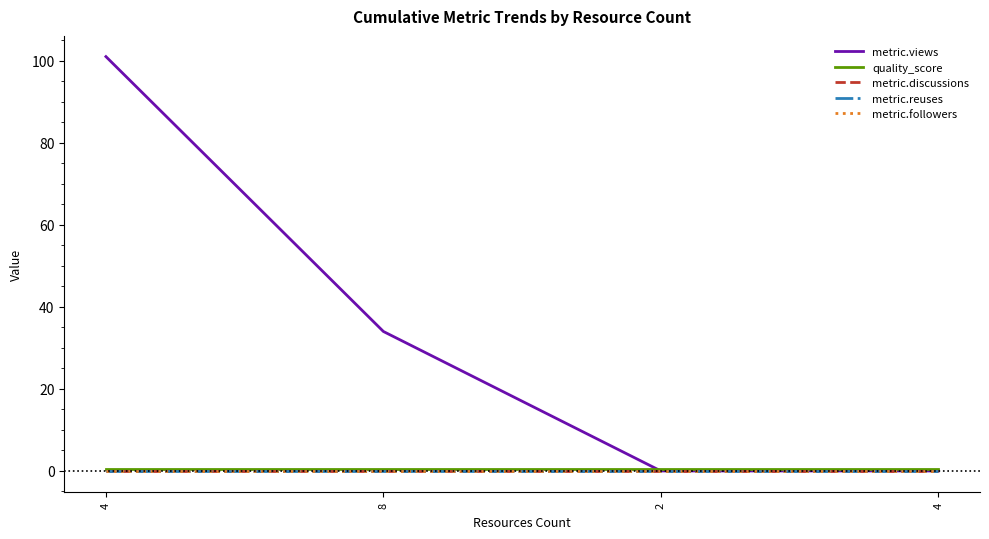

The value of quality_score at 4 is 0.3. True or false?

False